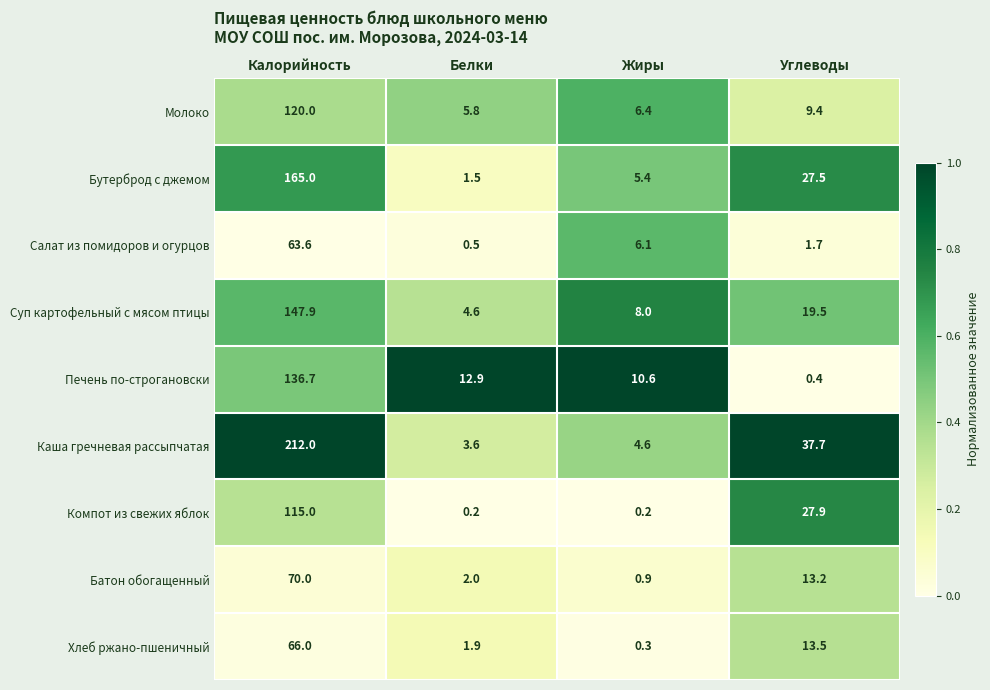

At which label does Молоко reach its peak?

Калорийность